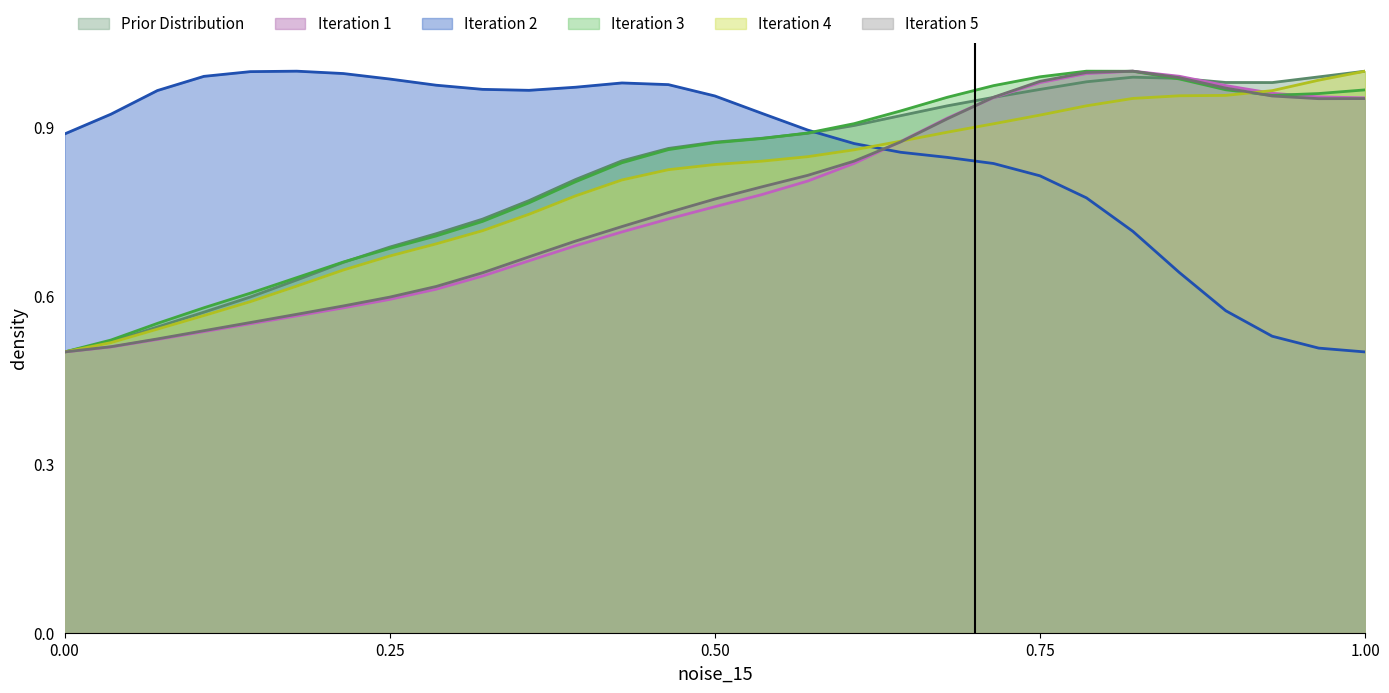

At which category is the sum across all series the highest?

1972